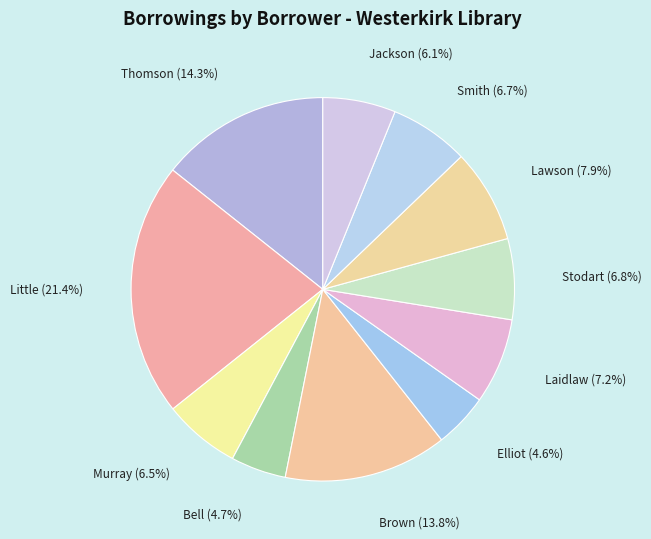

What percentage is the Smith slice, to the nearest percent?

7%